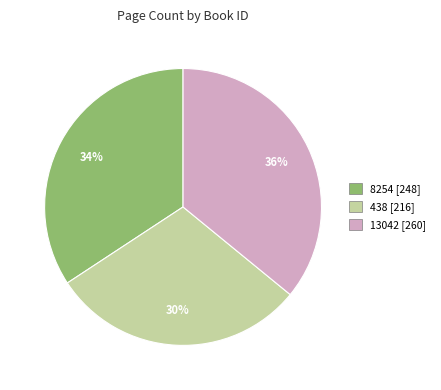

Is the sum of 438 [216] and 8254 [248] greater than half?

Yes